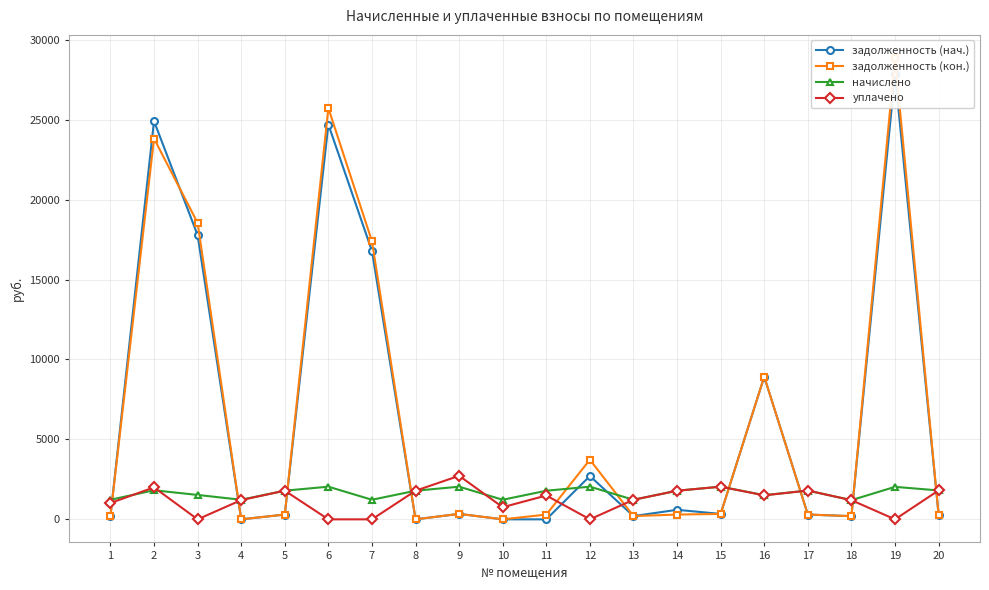

In начислено, how many points are lower than both neighbors (excluding endpoints)?

6